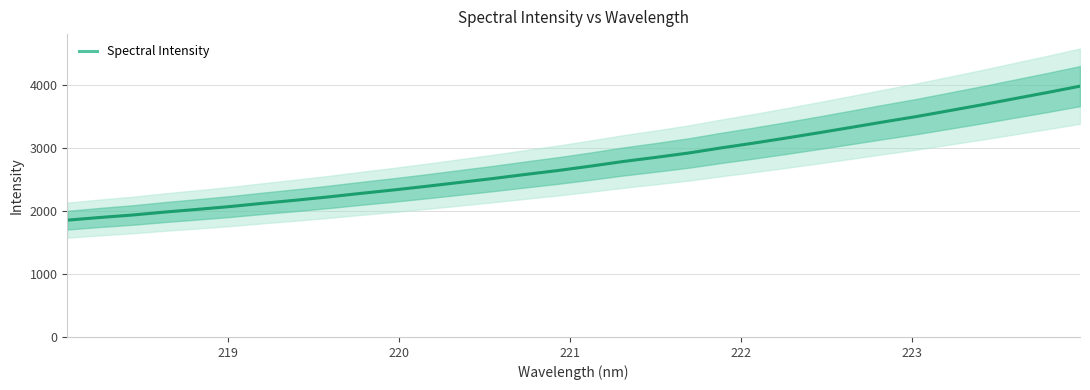

How many distinct data groups are displayed?

1